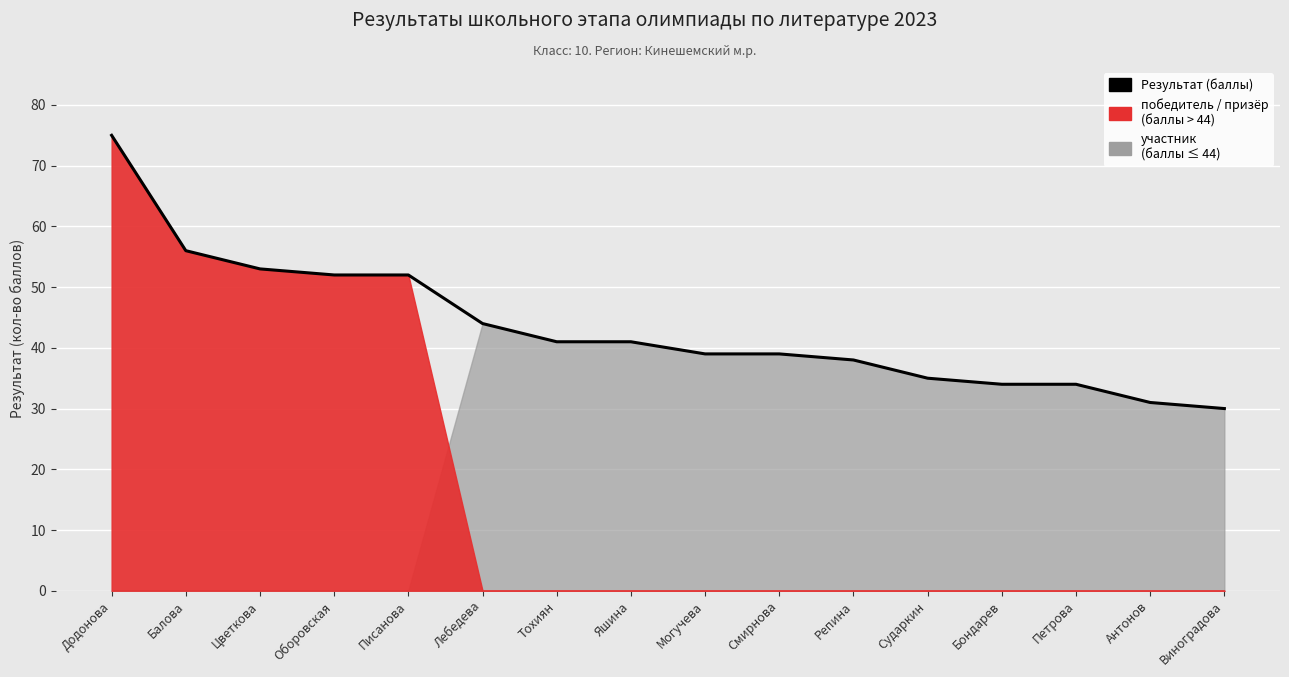

What is the minimum value shown in the chart?

30